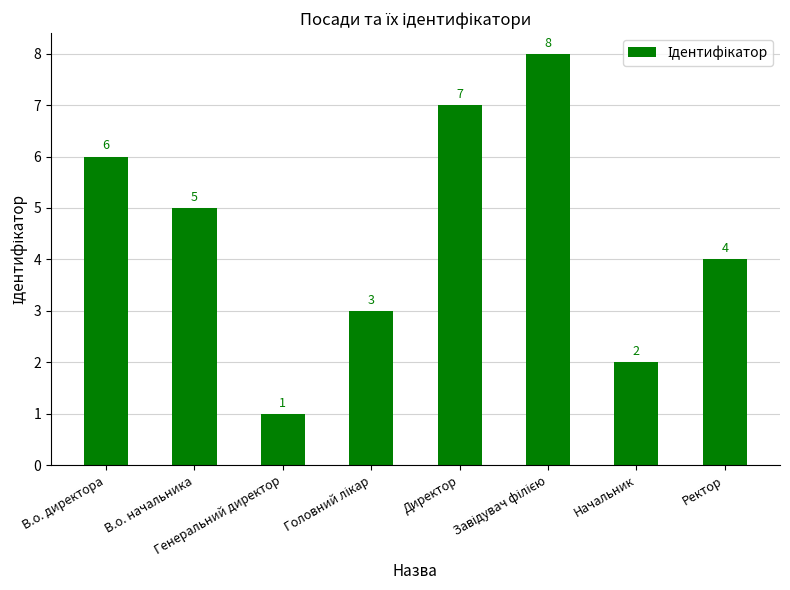

Reading left to right, what are all the values shown in this chart?

6	5	1	3	7	8	2	4